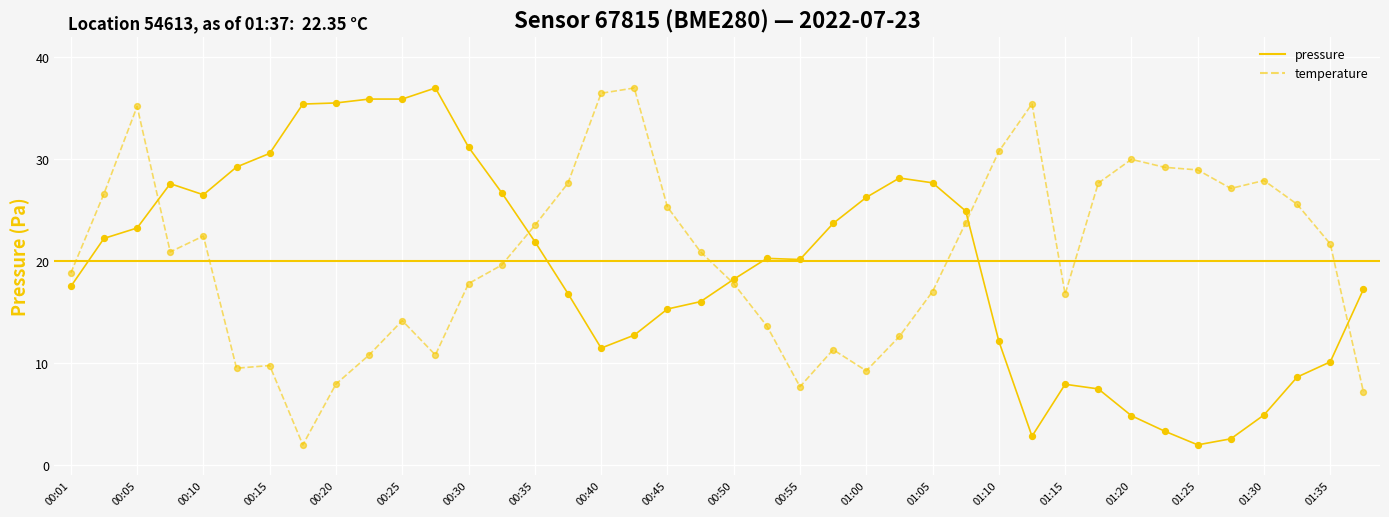

What is the greatest value displayed?

37.0